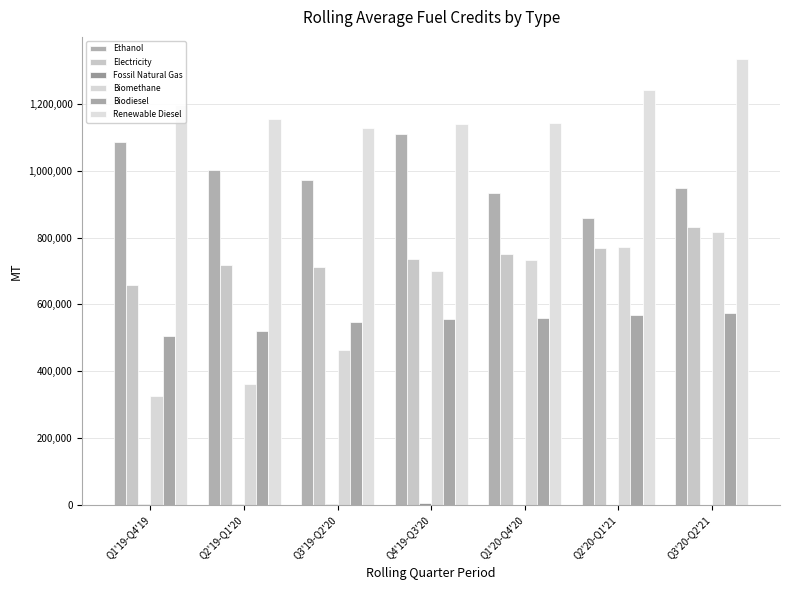

What is the difference between the second highest and second lowest values in the Fossil Natural Gas series?

3783.3